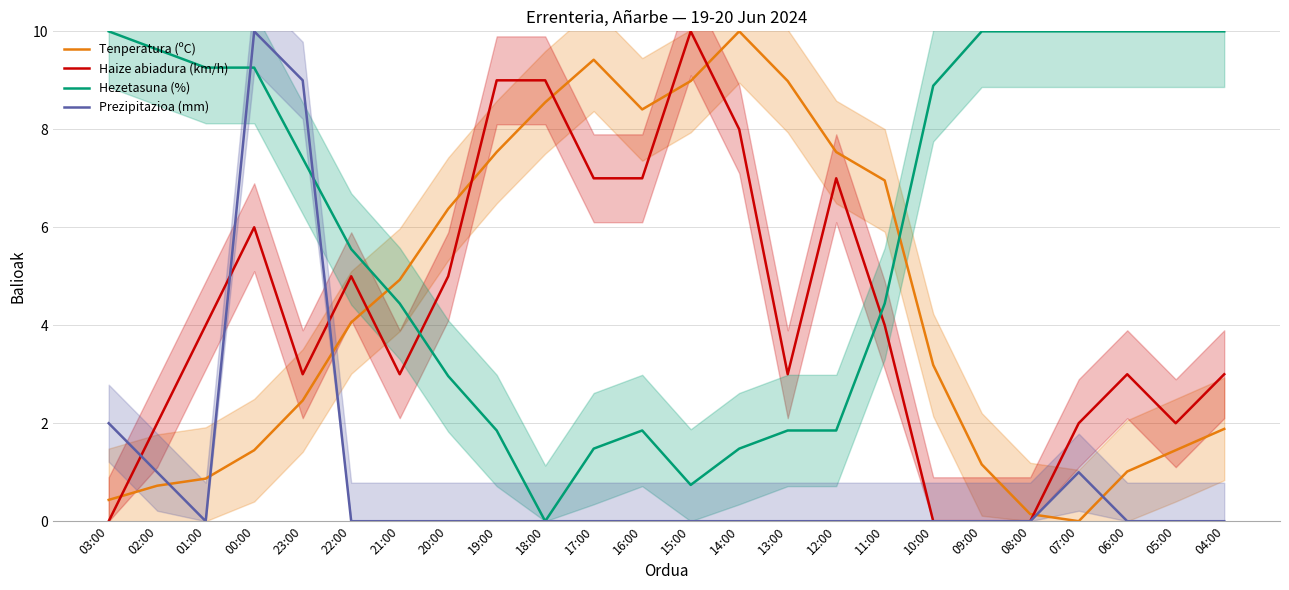

What is the difference between the second highest and second lowest values in the Tenperatura (ºC) series?

9.3